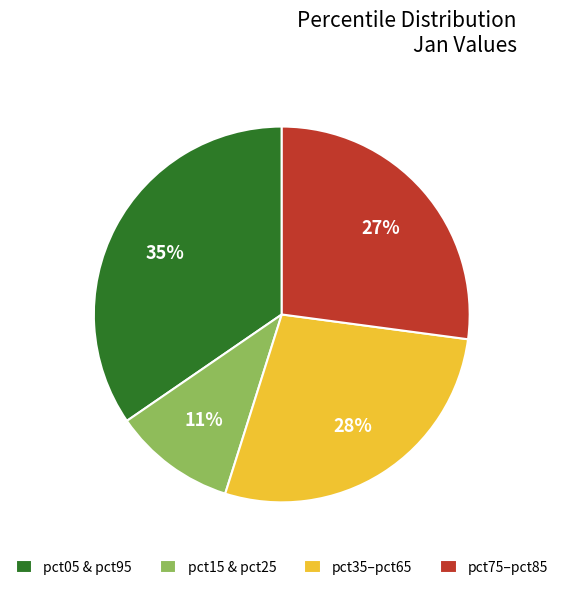

Do pct75–pct85 and pct35–pct65 together represent more than half of the pie?

Yes